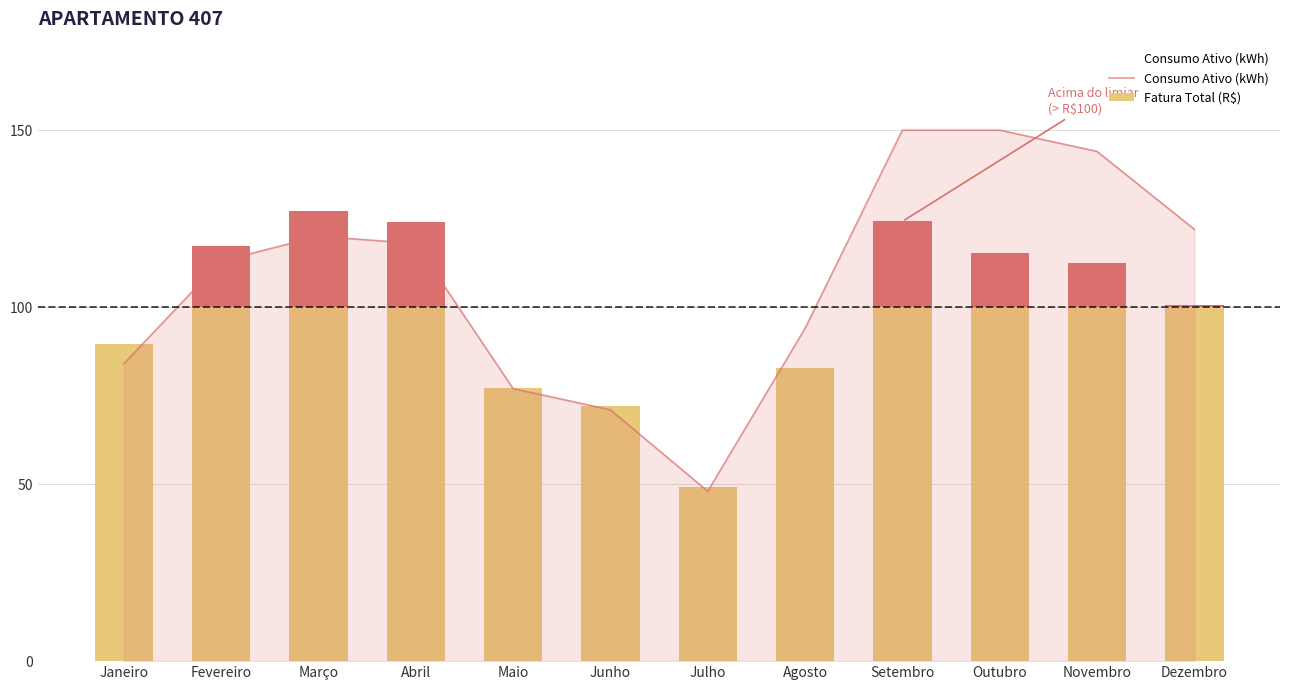

Approximately how many times larger is the value at Setembro compared to Agosto?

1.6